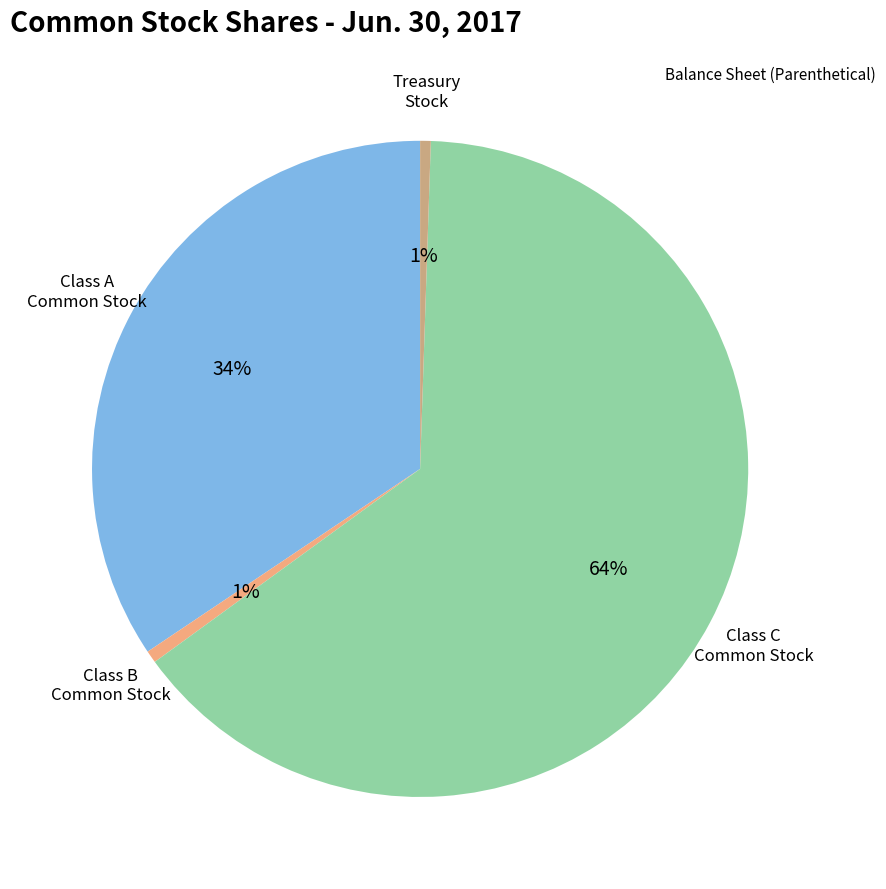

Count the number of slices in the pie.

4